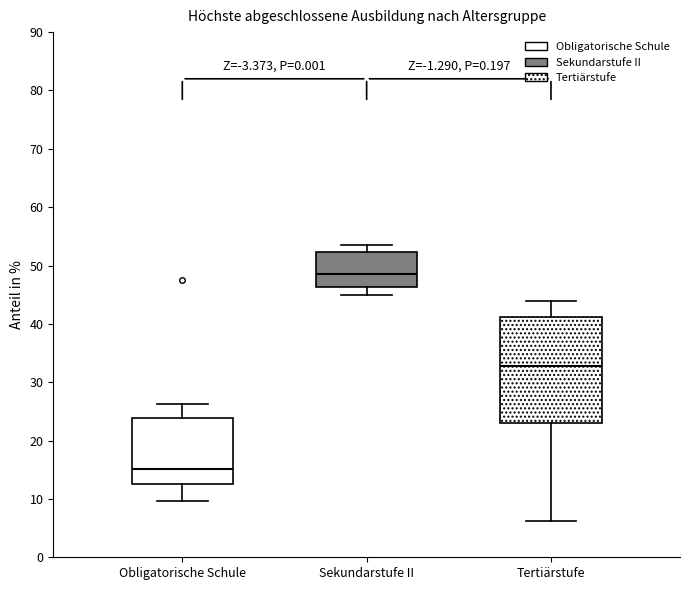

Reading left to right, transcribe this box plot: for each box, give where its median line is, the range the box spans, and where its two whiskers end, as read against the y-axis. The values are not printed on the chart, so give them approximately, as read against the axis.

Obligatorische Schule: median 15, box 13 to 24, whiskers 10 to 26
Sekundarstufe II: median 48, box 46 to 52, whiskers 45 to 54
Tertiärstufe: median 33, box 23 to 41, whiskers 6 to 44